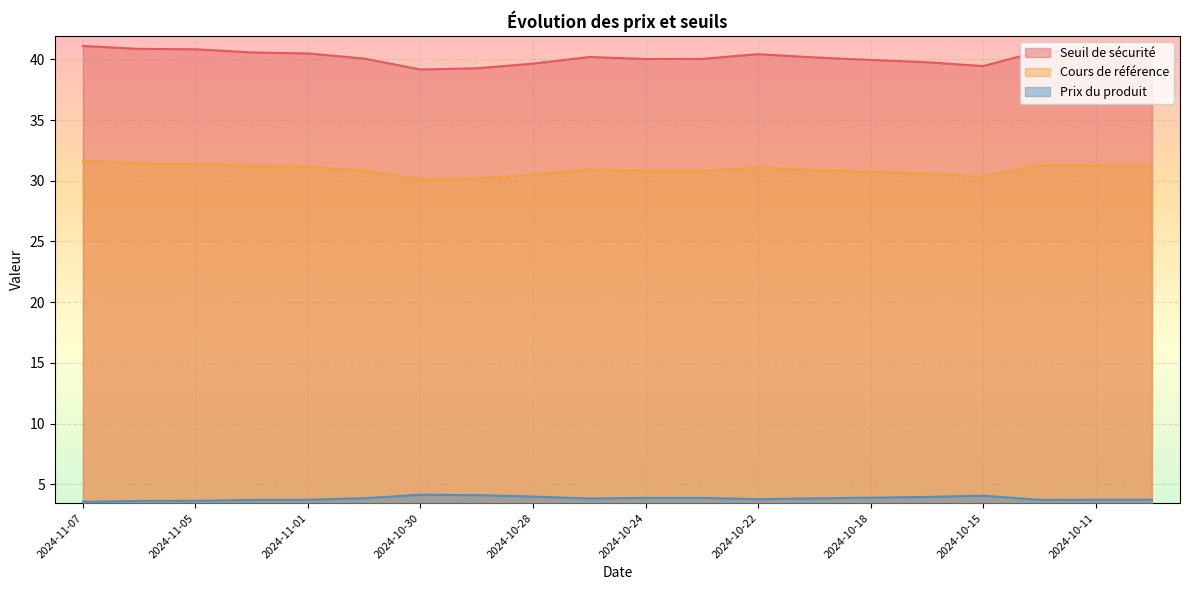

What is the difference between the maximum and minimum values in the Prix du produit series?

0.6